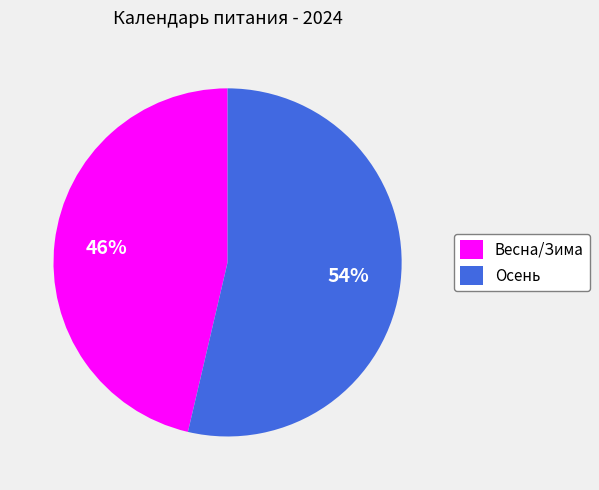

Is it true that Осень is 54% of the pie?

True